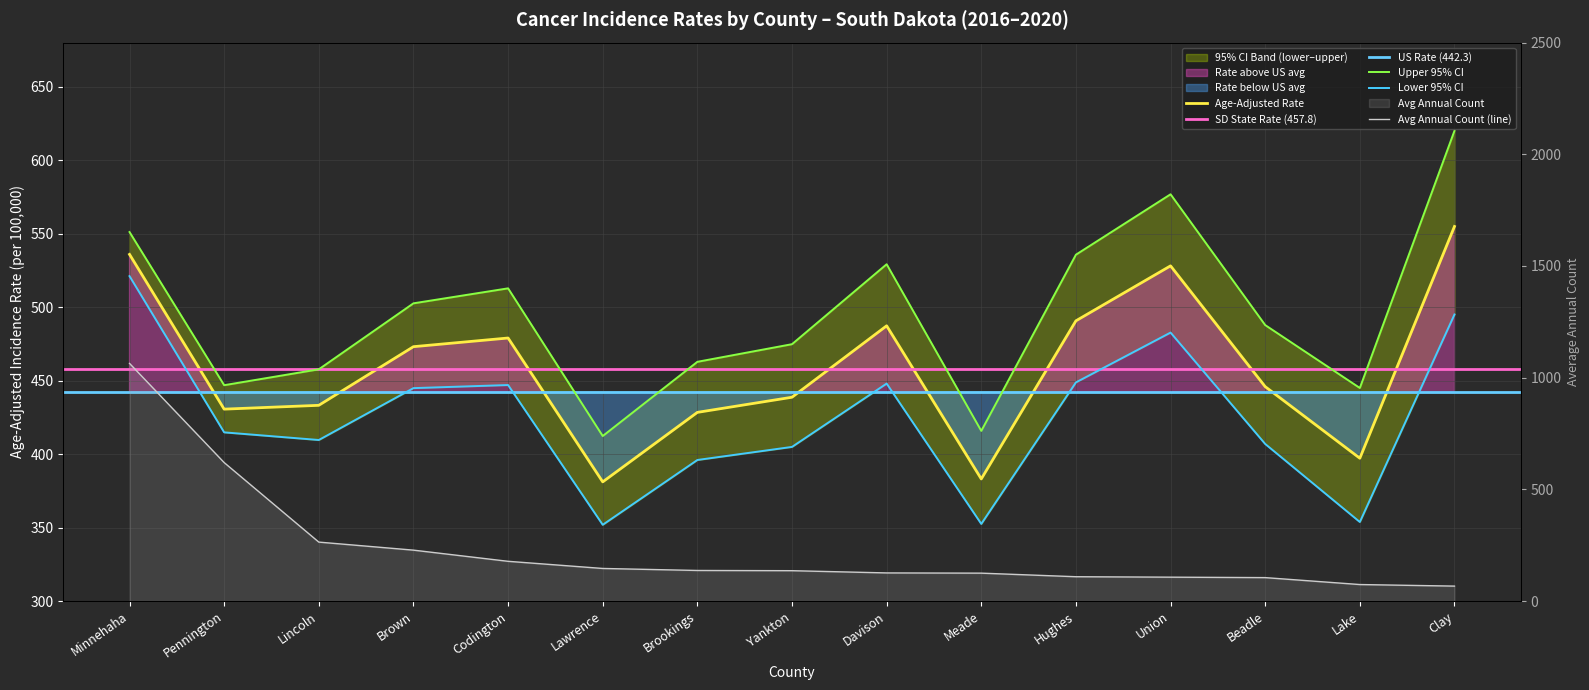

What is the difference between the Age-Adjusted Rate values at Davison and Hughes?

3.4